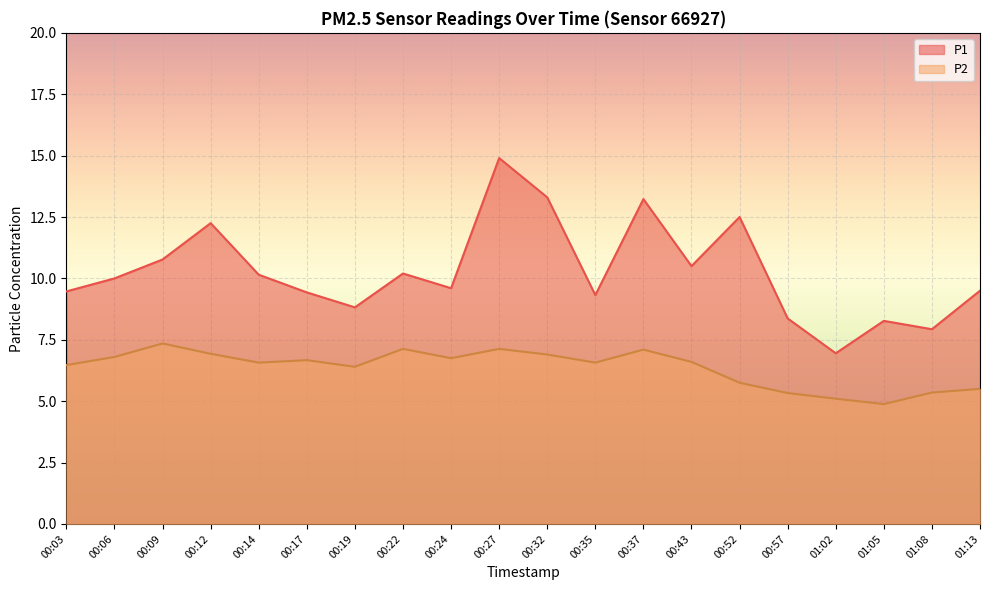

What is the label of the 15th point from the right?

00:17